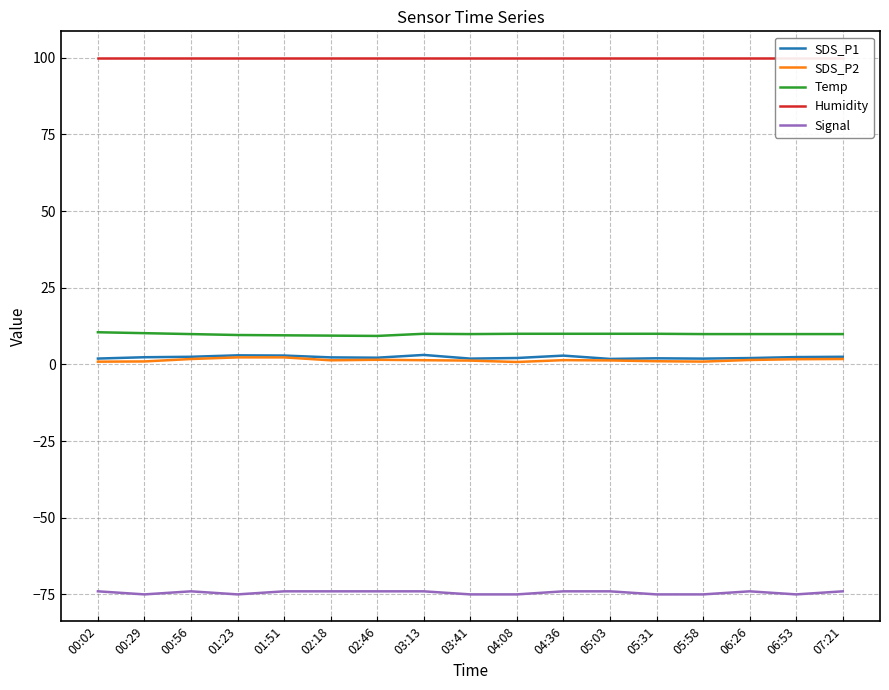

What are all the series names shown in the legend?

SDS_P1, SDS_P2, Temp, Humidity, Signal